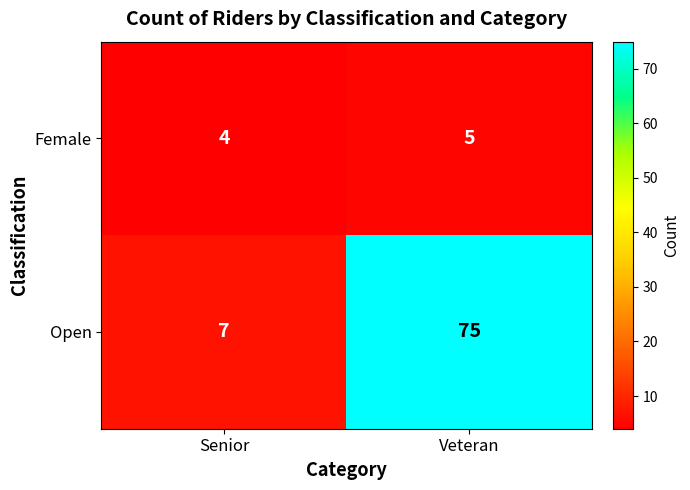

True or false: Open has a value of 7 at Senior.

True